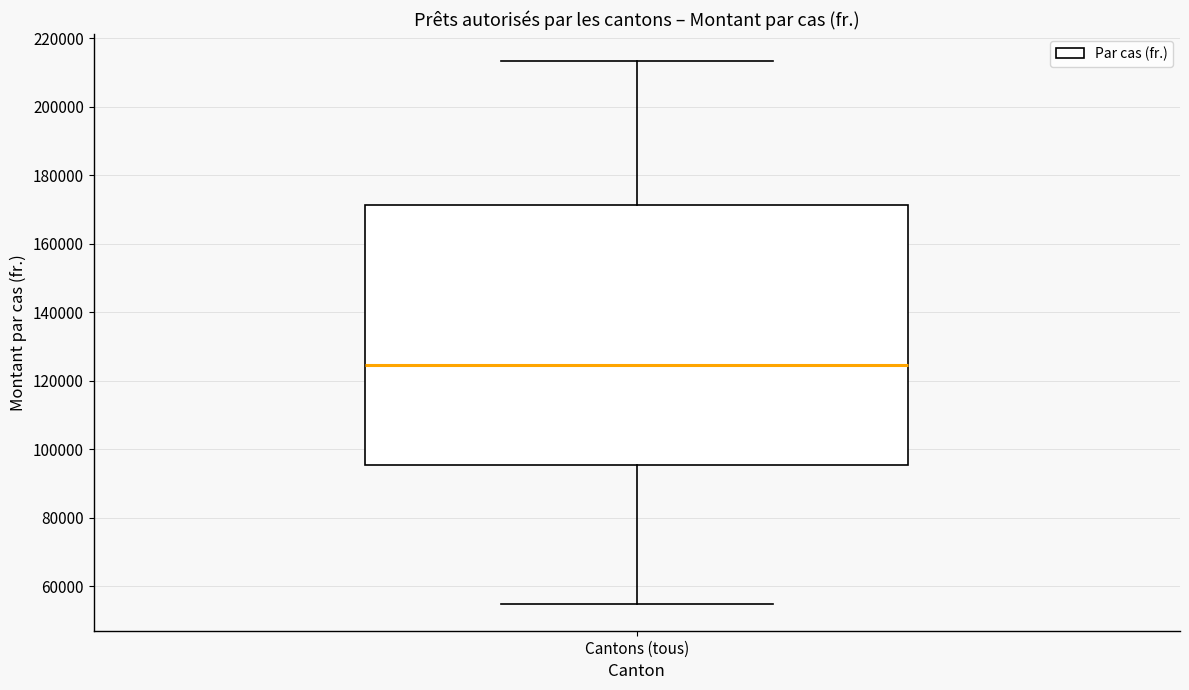

Read this box plot against the y-axis: the position of the median line, the range covered by the box, and the ends of both whiskers. The values are not printed on the chart, so give them approximately, as read against the axis.

median 124000, box 96000 to 172000, whiskers 56000 to 214000